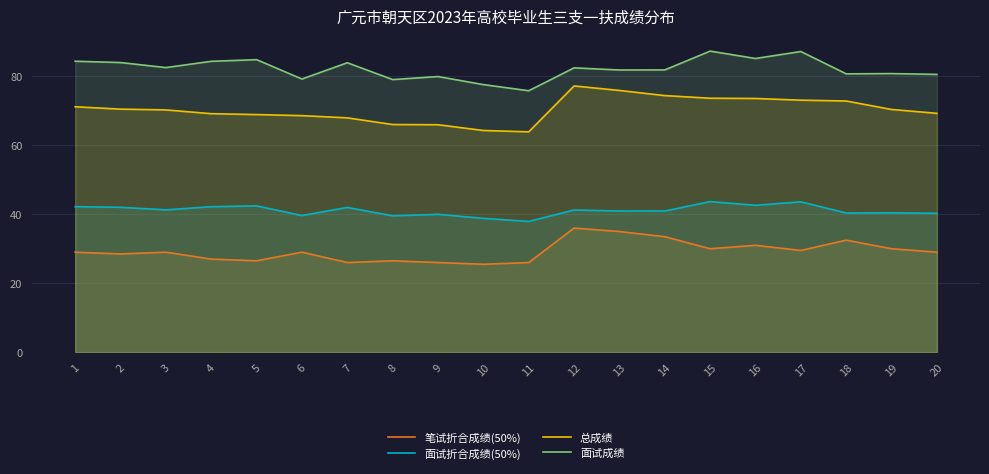

Read the 面试折合成绩(50%) value at 13.

40.9